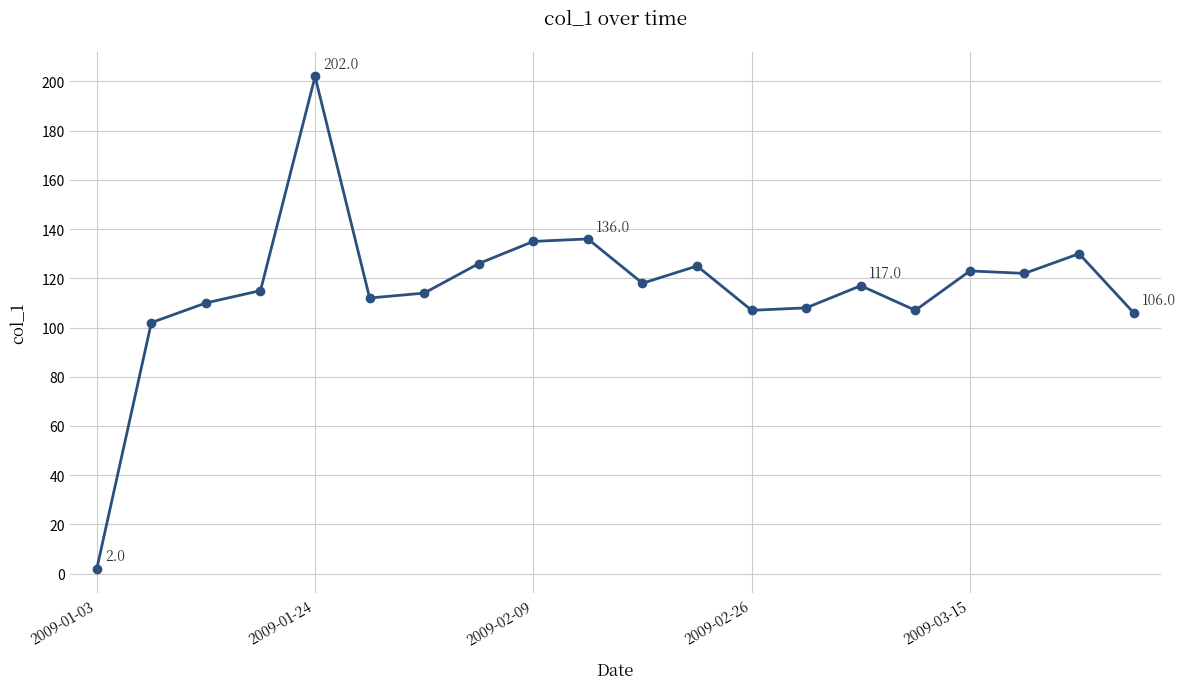

Does the chart have visible grid lines?

Yes